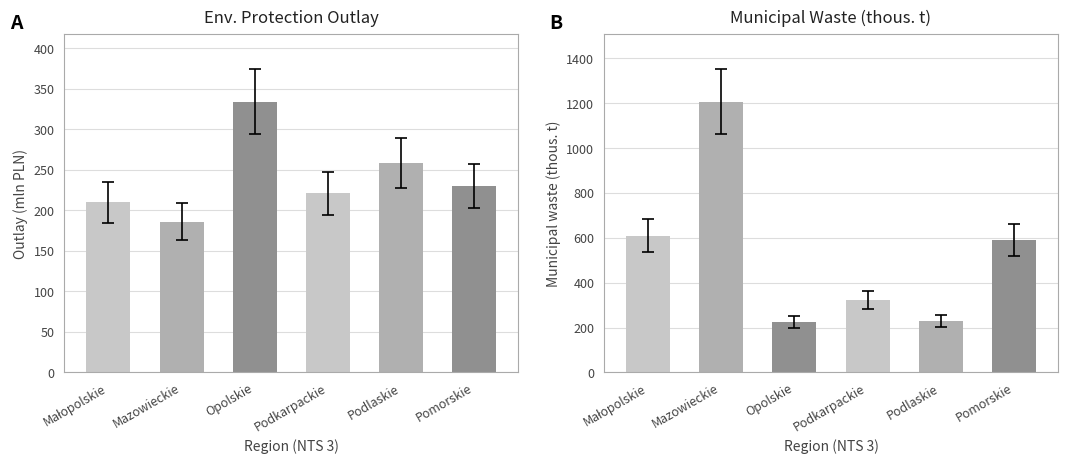

What is the sum of all Municipal Waste (thous. t) values?

3185.1